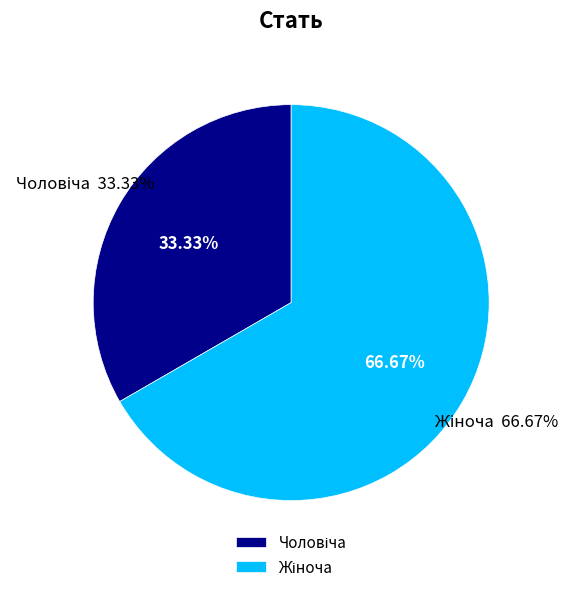

What is the change in value from Чоловіча to Жіноча?

+1